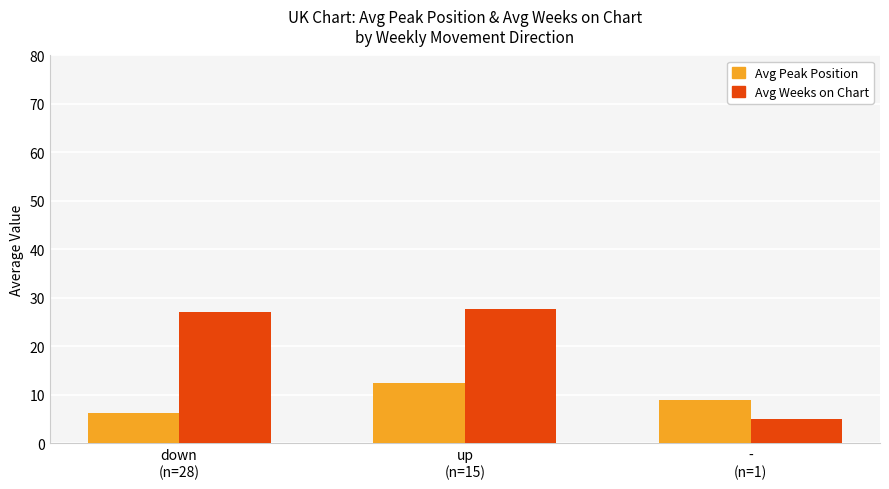

What is the minimum value for Avg Peak Position?

6.1